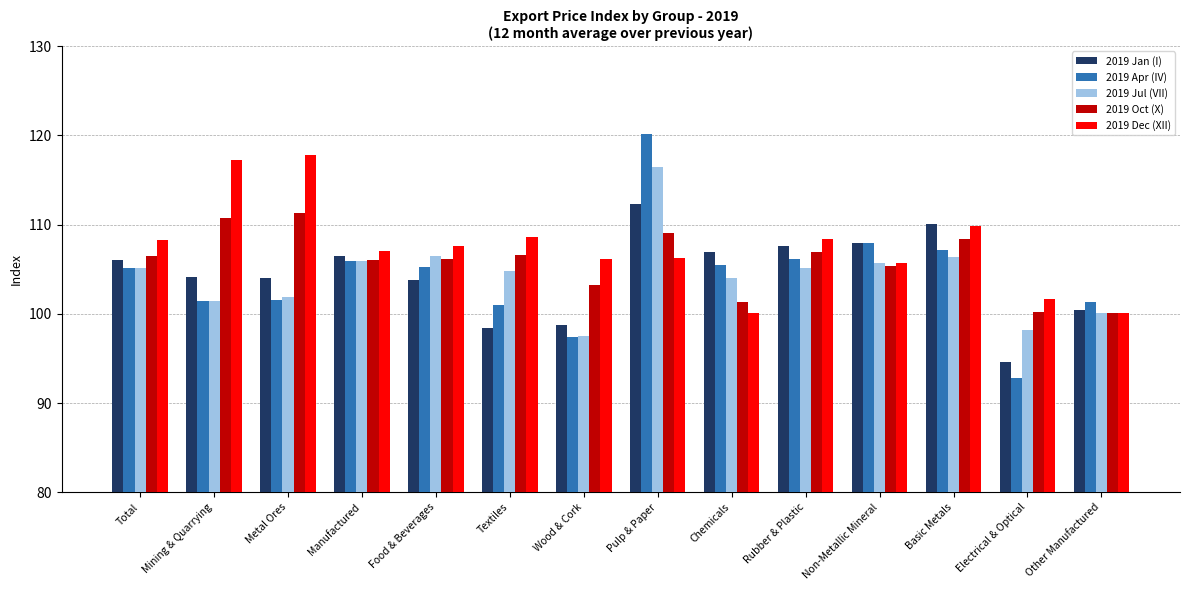

Which series has the largest total across all categories?

2019 Dec (XII)